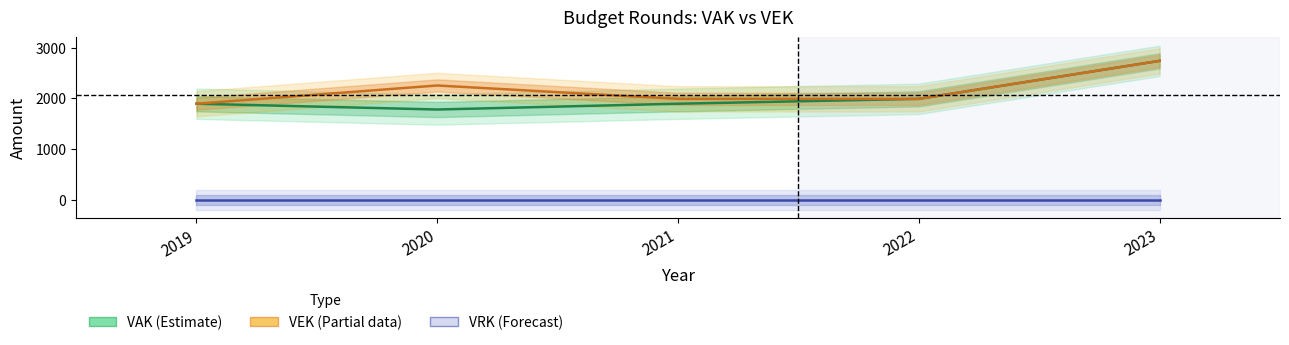

True or false: VEK (Partial) has a value of 1992 at 2021.

True